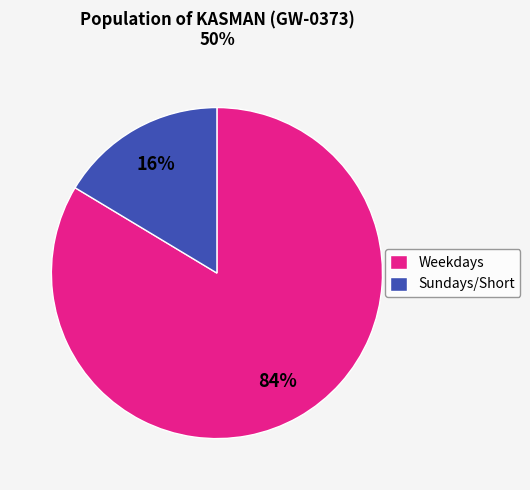

Is there any slice that represents more than half of the pie?

Yes